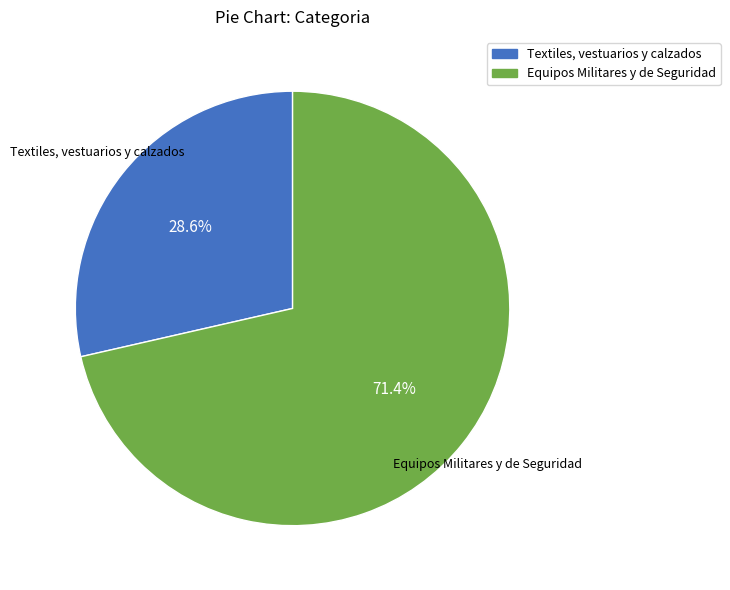

To the nearest percent, what portion does Equipos Militares y de Seguridad represent?

71%